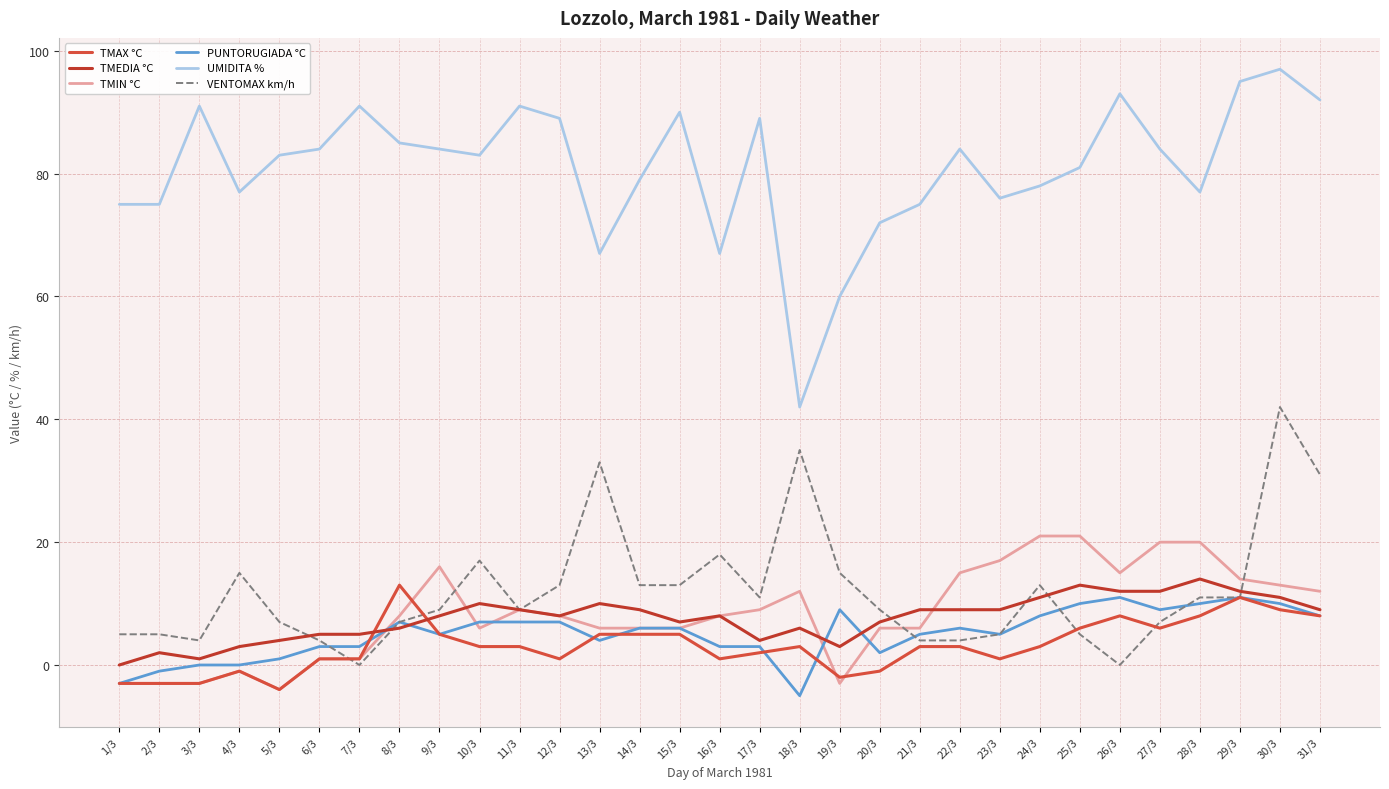

The VENTOMAX km/h series shows 3 at 14/3. True or false?

False